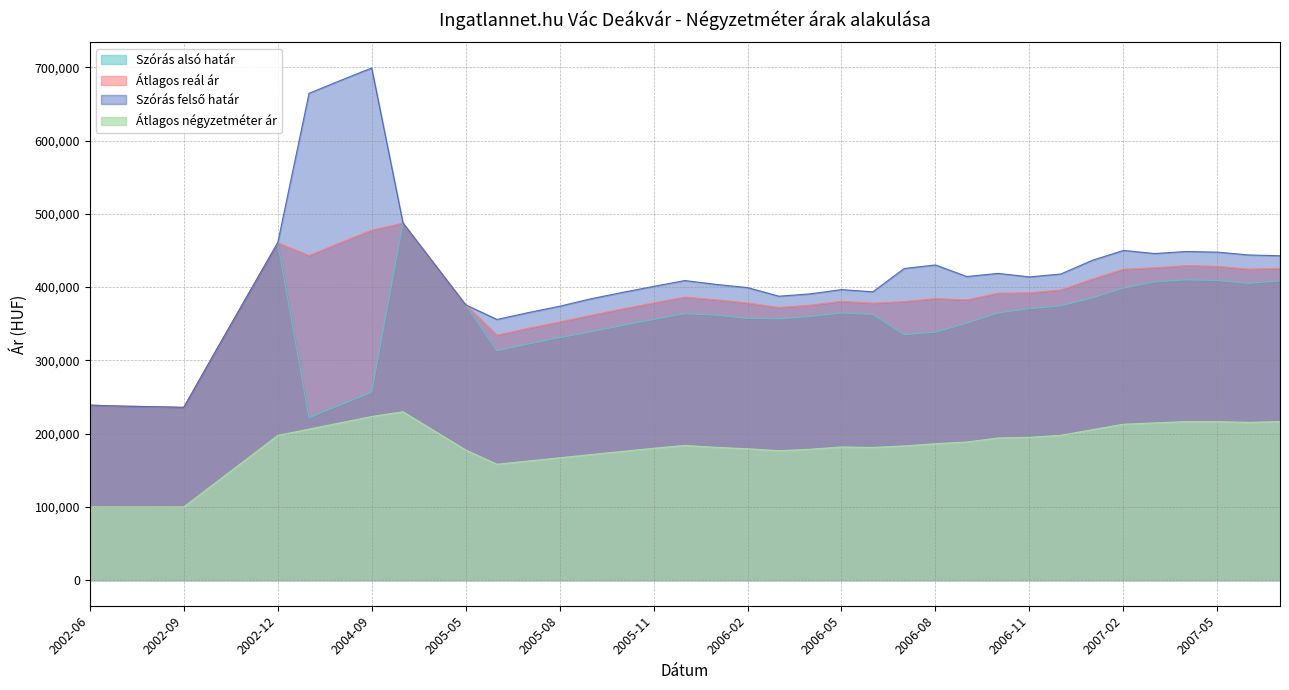

The value of Átlagos négyzetméter ár at 2005-04 is 203783. True or false?

True